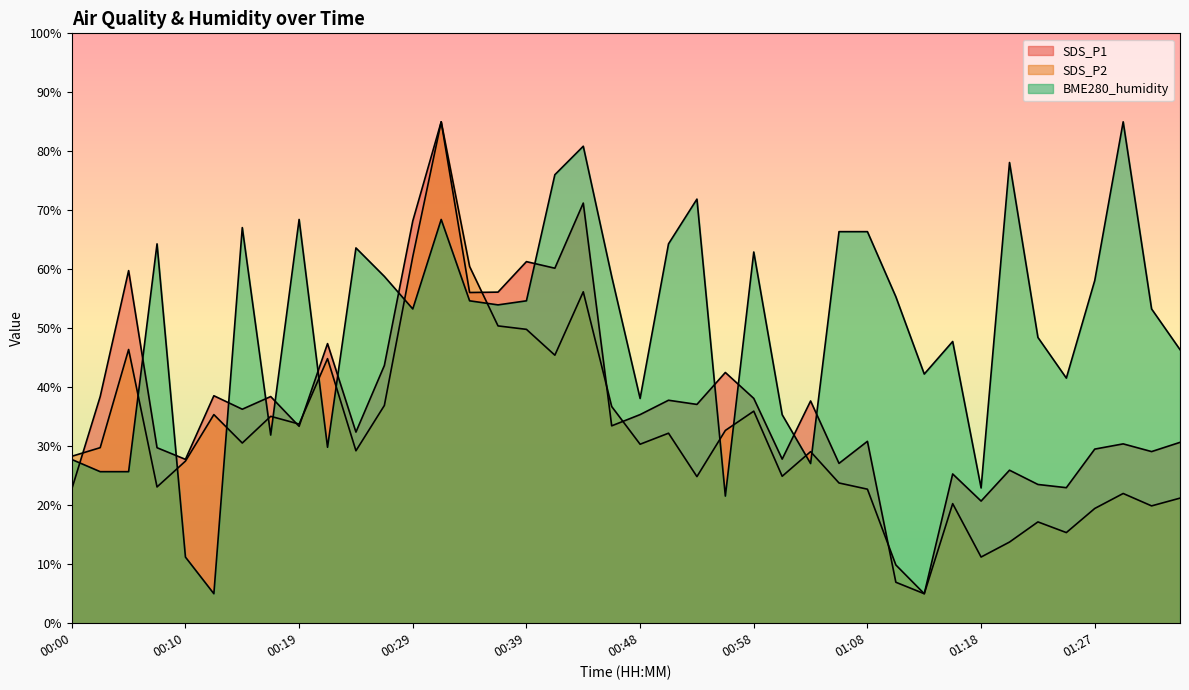

Reading left to right, list all the values displayed in this chart.

SDS_P1: 22.7	38.4	59.8	29.7	27.8	38.6	36.3	38.4	33.4	47.4	32.4	43.7	68.2	85.0	56.1	56.1	61.3	60.2	71.2	33.5	35.4	37.8	37.1	42.5	38.1	27.8	37.7	27.1	30.8	6.9	5.0	25.3	20.7	25.9	23.5	23.0	29.5	30.4	29.1	30.7
SDS_P2: 28.3	29.8	46.4	23.1	27.5	35.4	30.5	35.1	33.8	44.9	29.2	36.9	62.1	85.0	60.5	50.4	49.8	45.4	56.2	36.7	30.3	32.2	24.9	32.7	35.9	24.9	29.1	23.8	22.7	9.9	5.0	20.3	11.2	13.8	17.2	15.4	19.5	22.0	19.9	21.2
BME280_humidity: 27.8	25.7	25.7	64.3	11.2	5.0	67.1	31.9	68.4	29.8	63.6	58.8	53.3	68.4	54.7	54.0	54.7	76.0	80.9	58.8	38.1	64.3	71.9	21.6	62.9	35.3	27.1	66.4	66.4	55.3	42.2	47.8	22.9	78.1	48.4	41.6	58.1	85.0	53.3	46.4